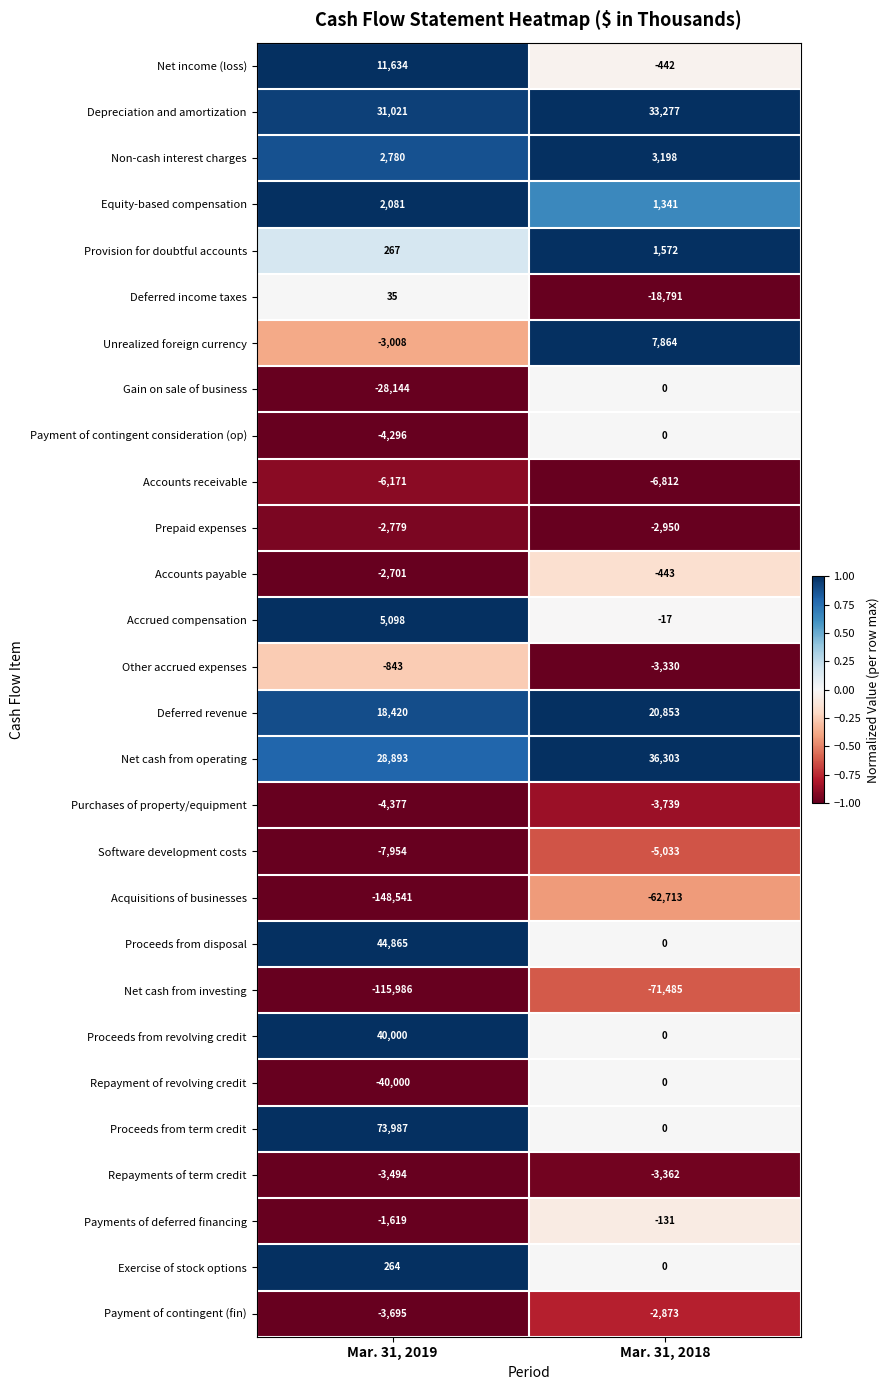

At which category does the chart reach its minimum across all series?

Mar. 31, 2019